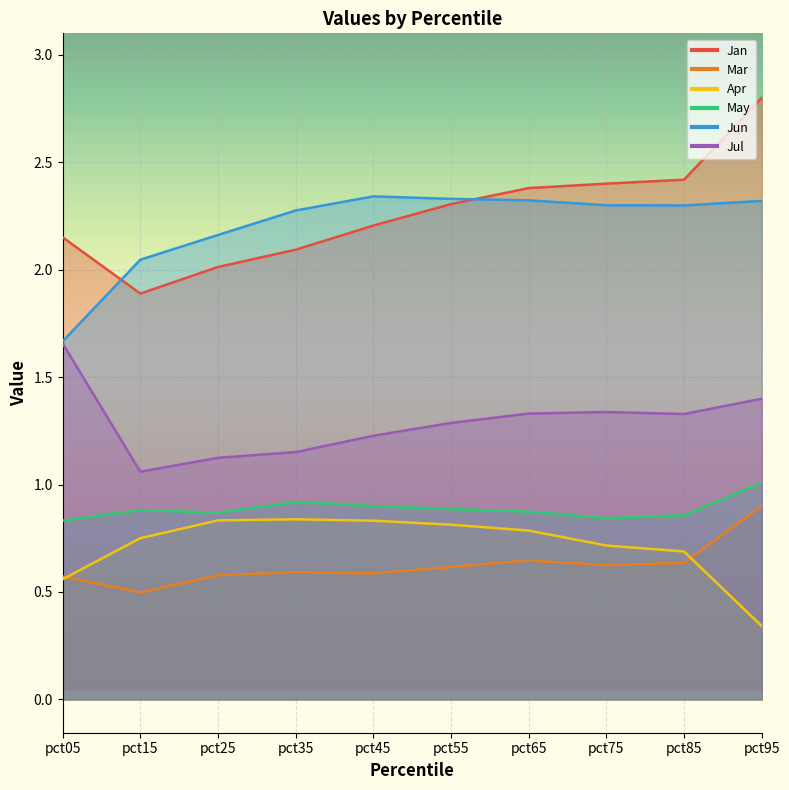

At how many categories does at least one series exceed 0?

10